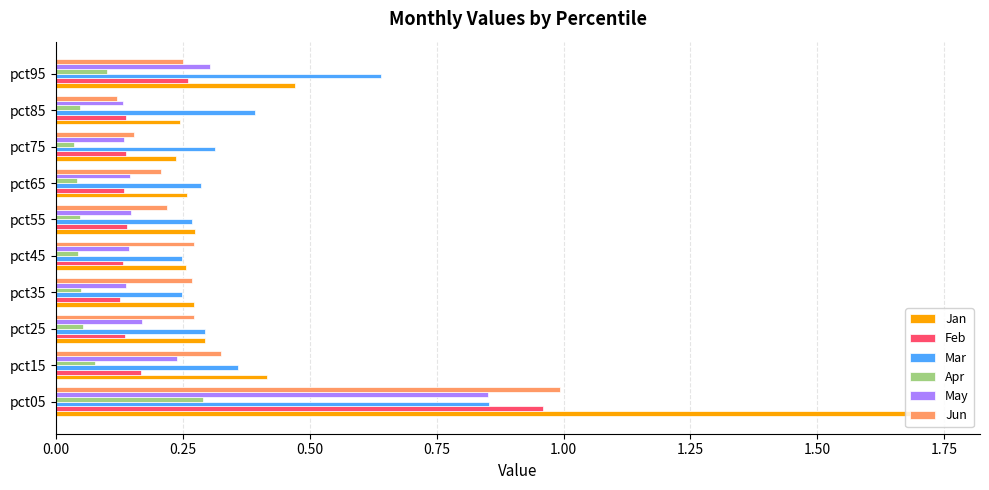

What is the sum of all Feb values?

2.3